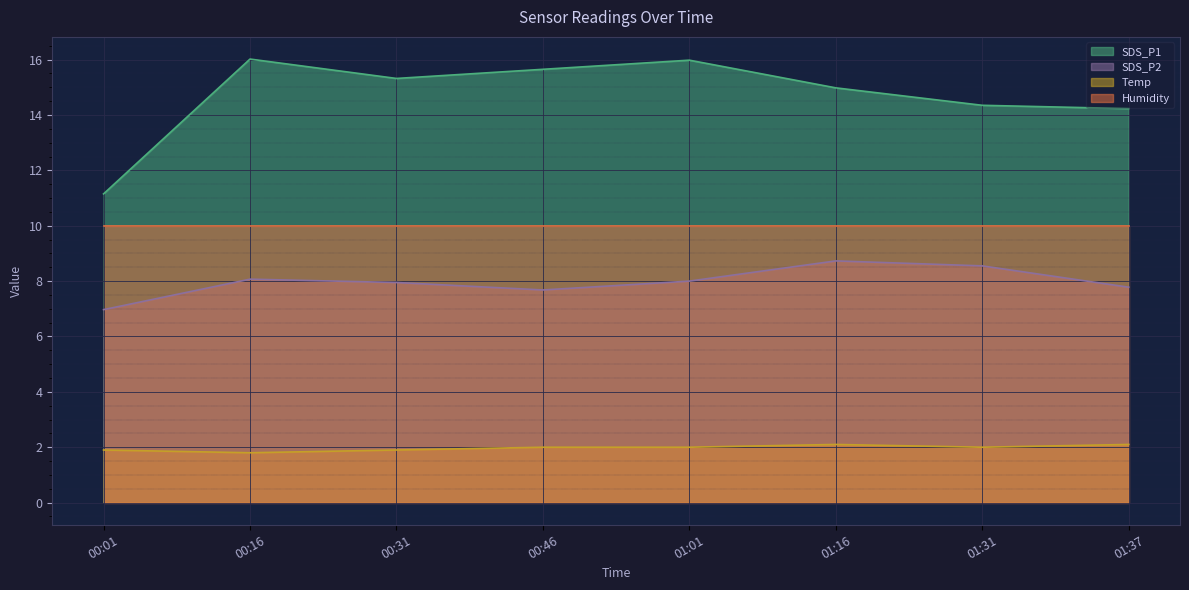

At which category is the sum across all series the highest?

01:01